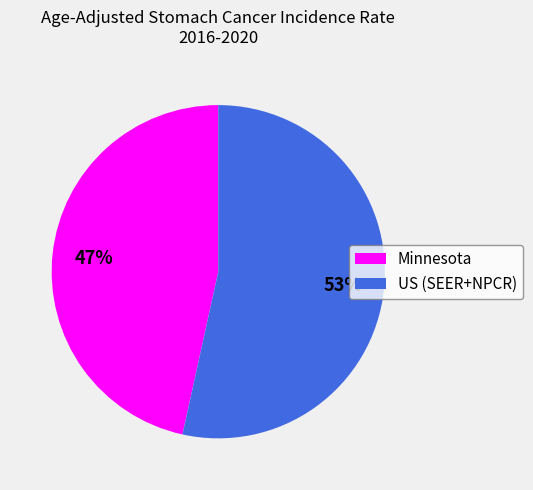

Is it true that US (SEER+NPCR) is 53% of the pie?

True